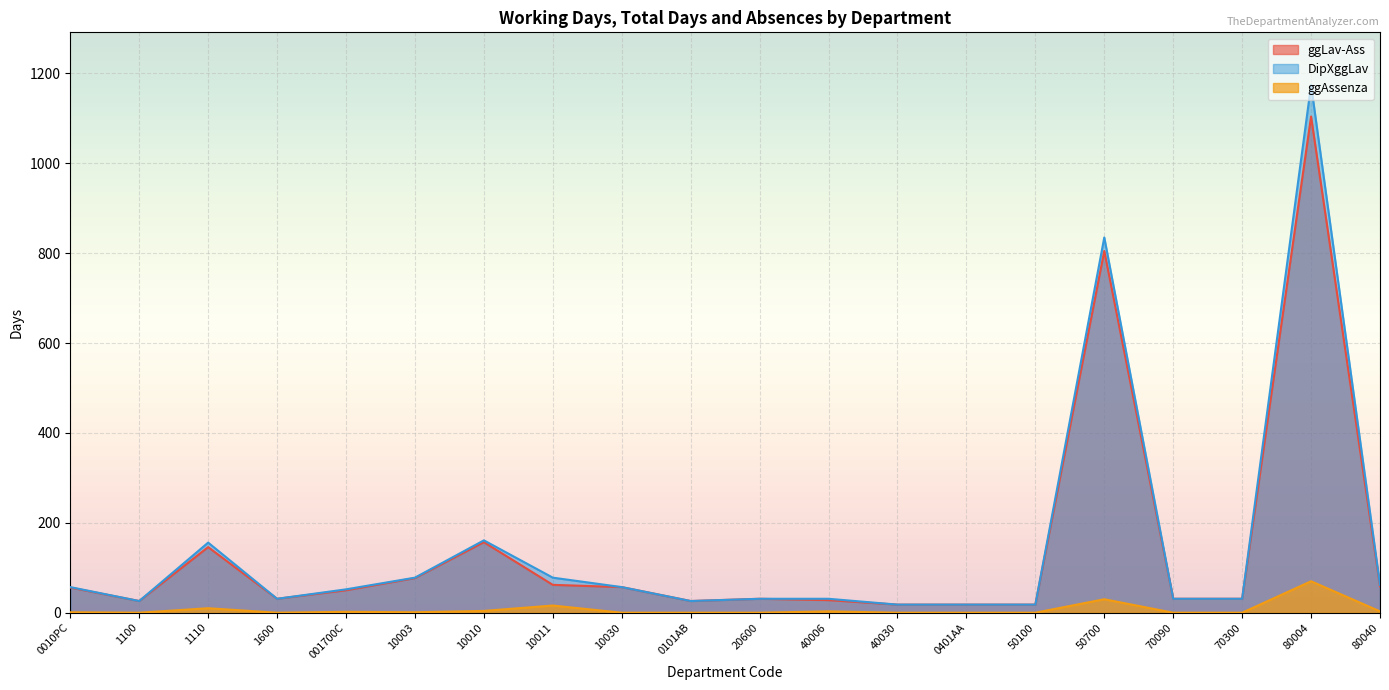

What is the value of the DipXggLav point at the 11th from the left?

31